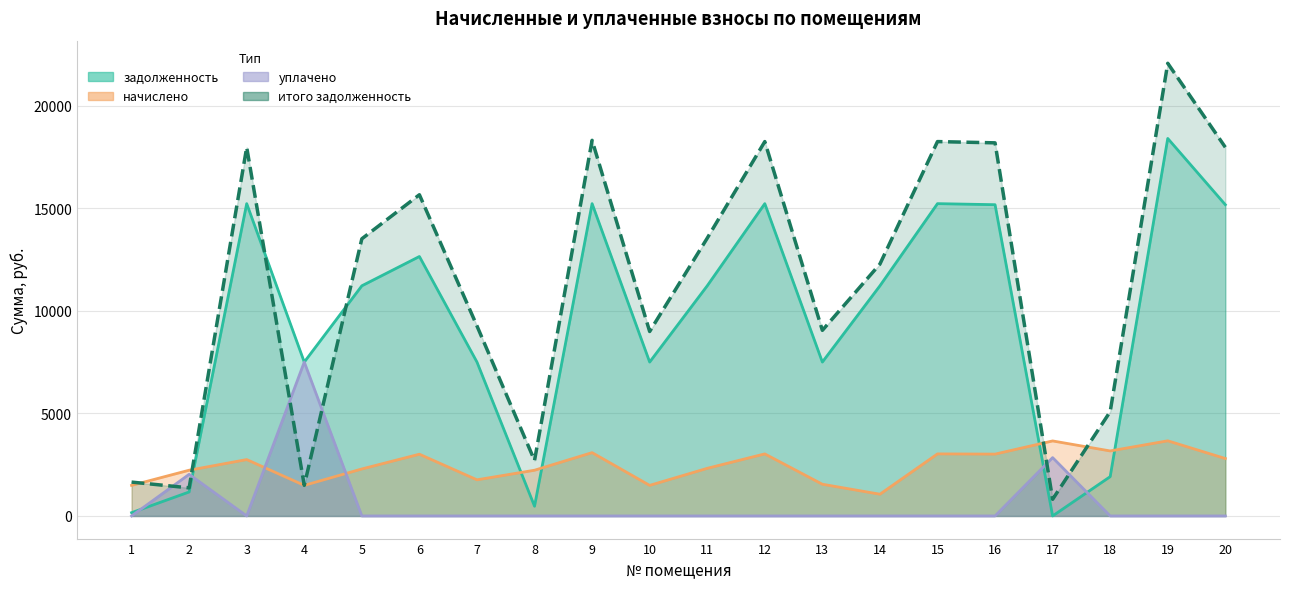

What is the value of the итого задолженность point at the 9th from the left?

18315.9